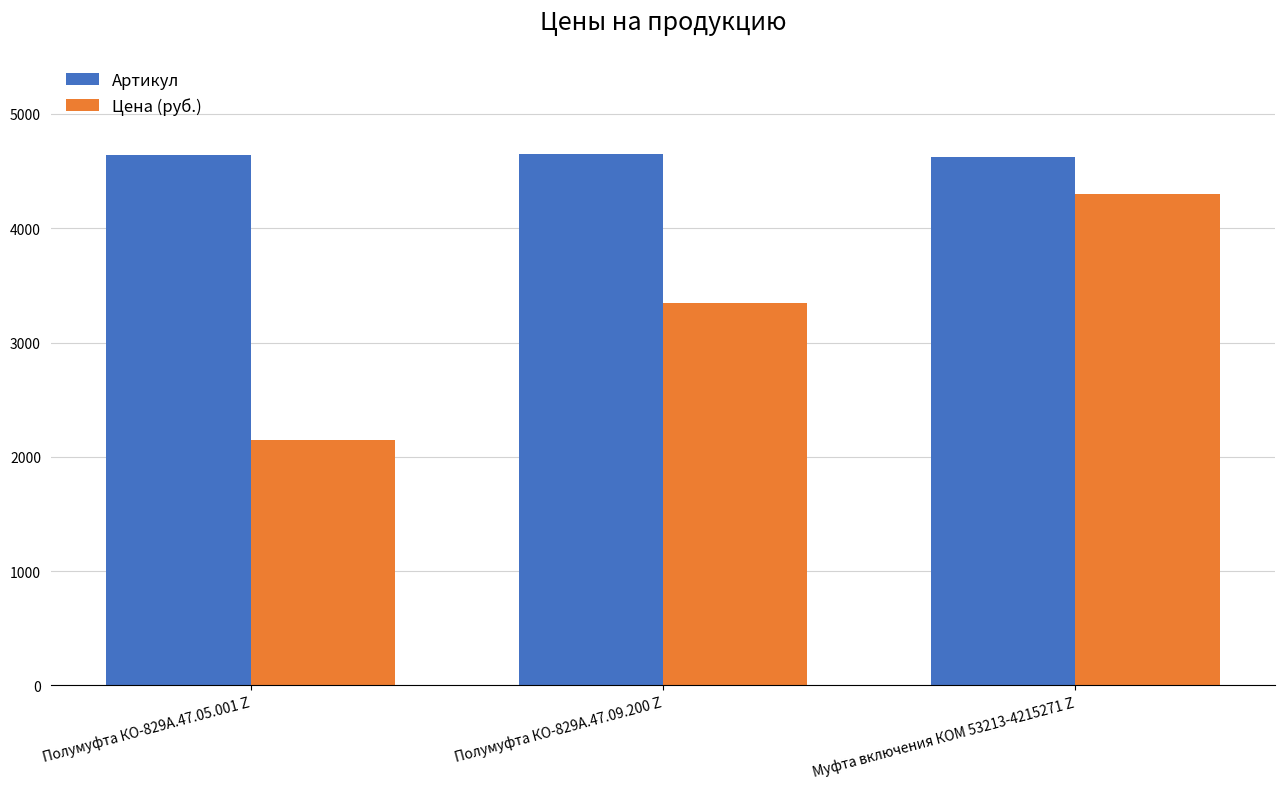

What is the label of the 2nd bar from the right?

Полумуфта КО-829А.47.09.200 Z